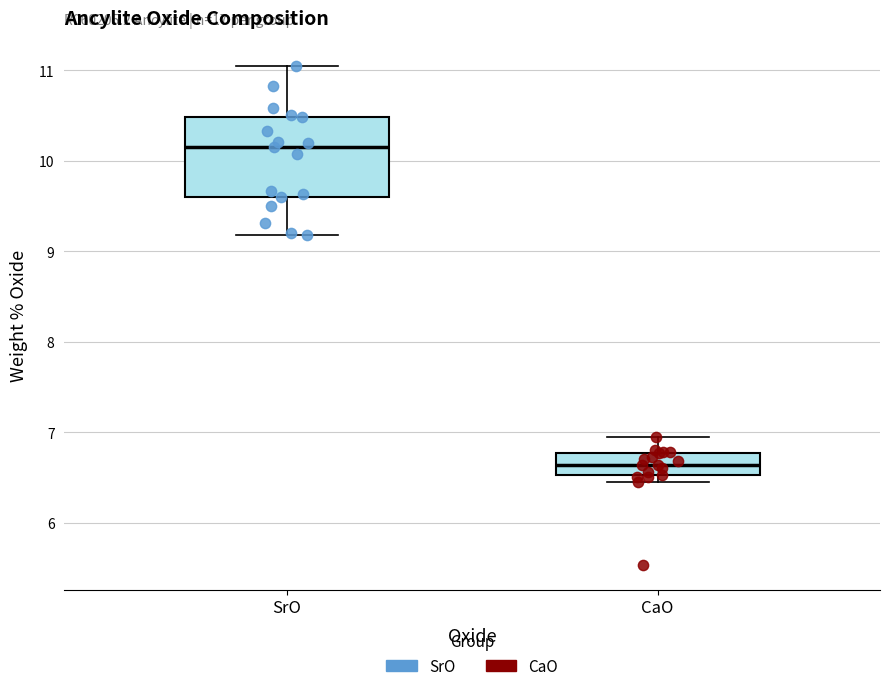

Reading left to right, read every box against the y-axis: the position of its median line, the range the box covers, and the ends of its whiskers. The values are not printed on the chart, so give them approximately, as read against the axis.

SrO: median 10.2, box 9.6 to 10.5, whiskers 9.2 to 11.1
CaO: median 6.6, box 6.5 to 6.8, whiskers 6.5 (just below the box's lower edge) to 6.9